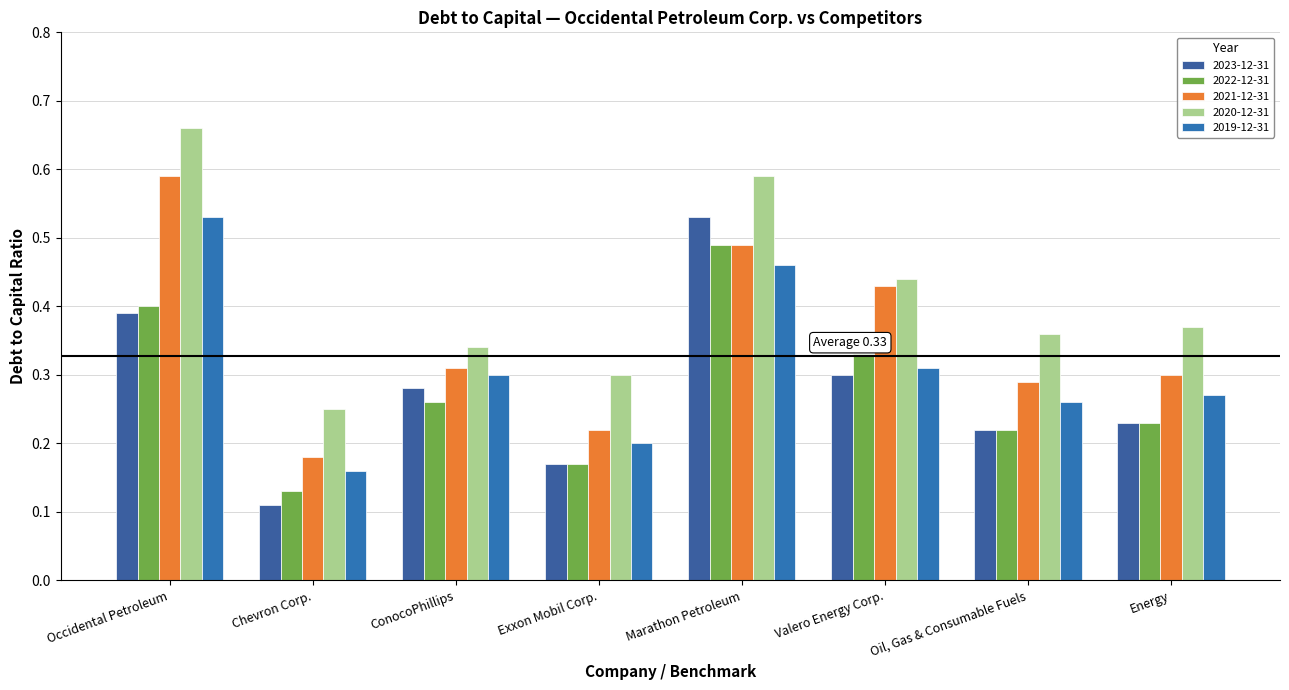

At how many categories does at least one series exceed 0?

8